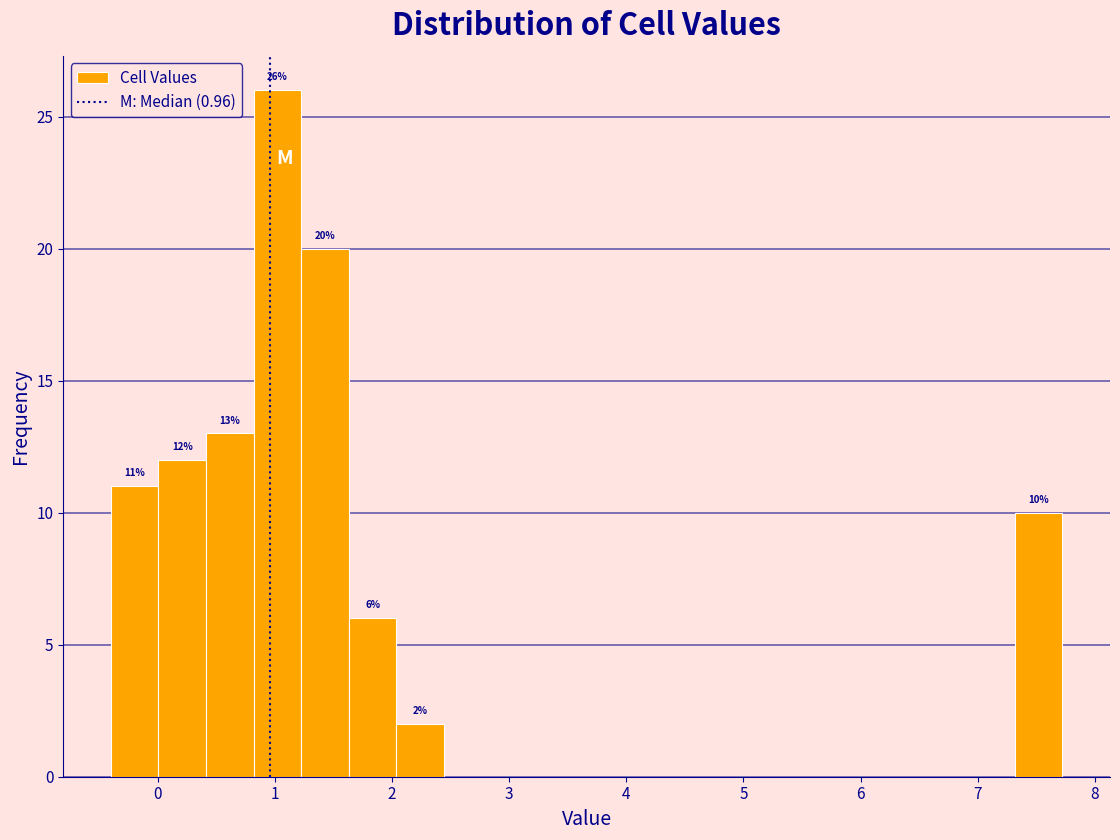

Over which range of the x-axis is the bar tallest?

0.8 to 1.2